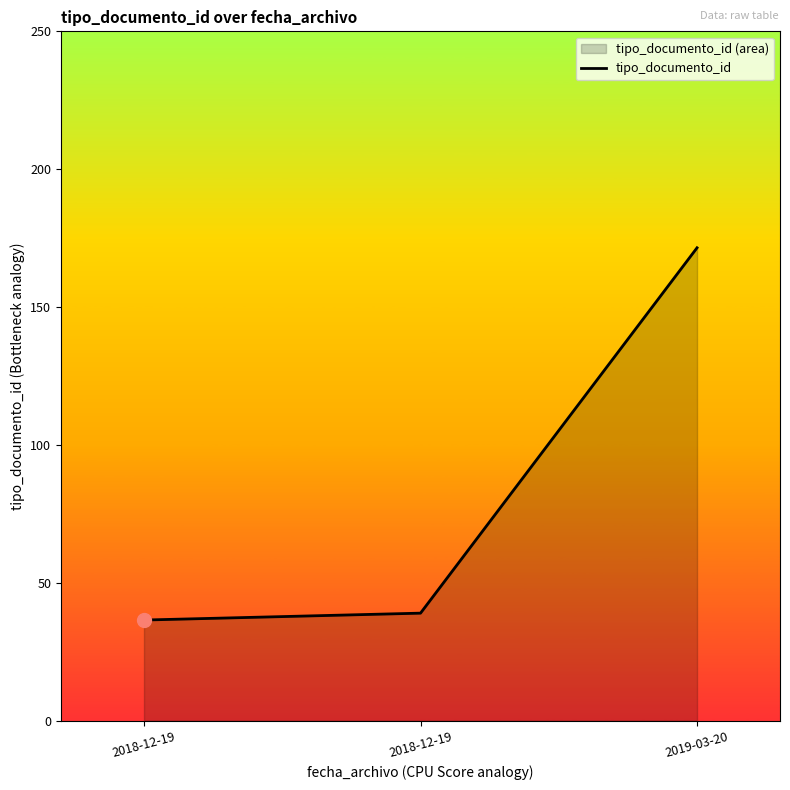

What is the difference between the values at 2019-03-20 and 2018-12-19?

135.0